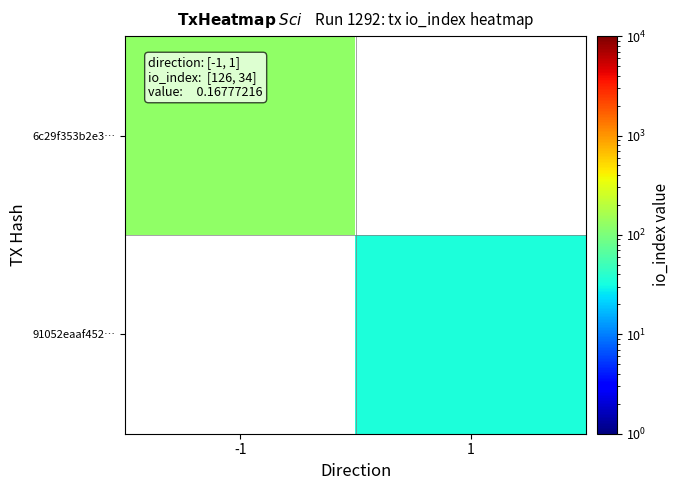

How many data points does each series have?

2